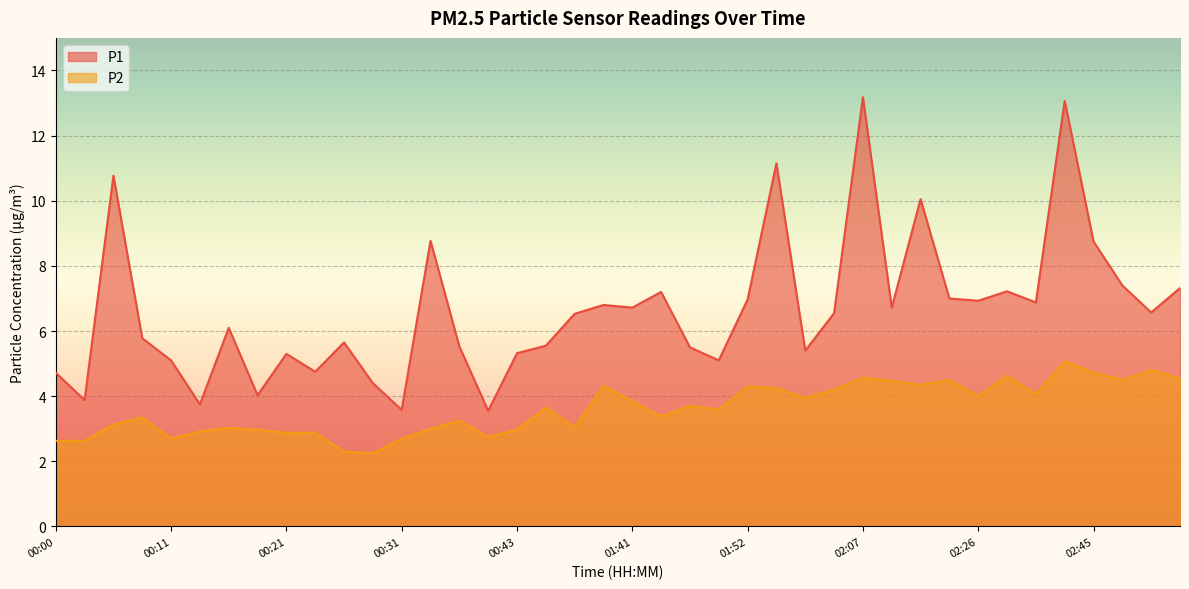

The value of P2 at 02:01 is 6.3. True or false?

False